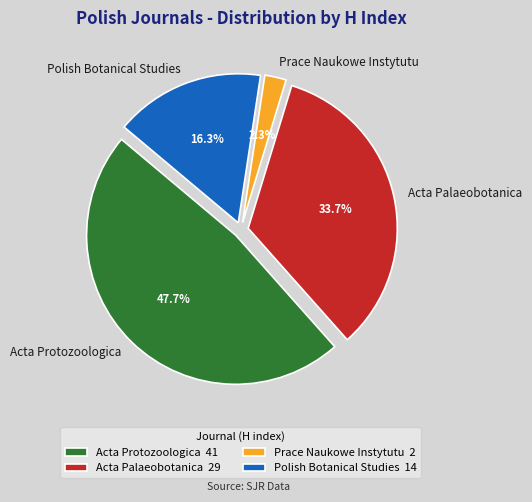

Between Polish Botanical Studies and Acta Protozoologica, which is larger?

Acta Protozoologica